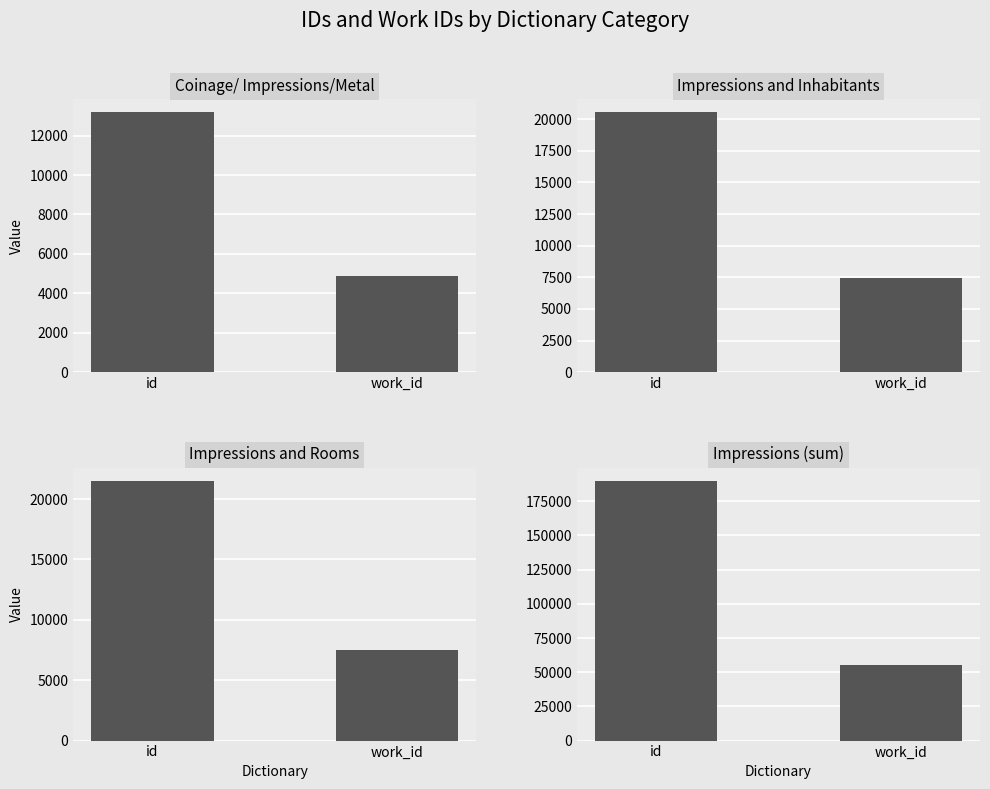

What is the difference between the Impressions
and Inhabitants values at work_id and id?

13133